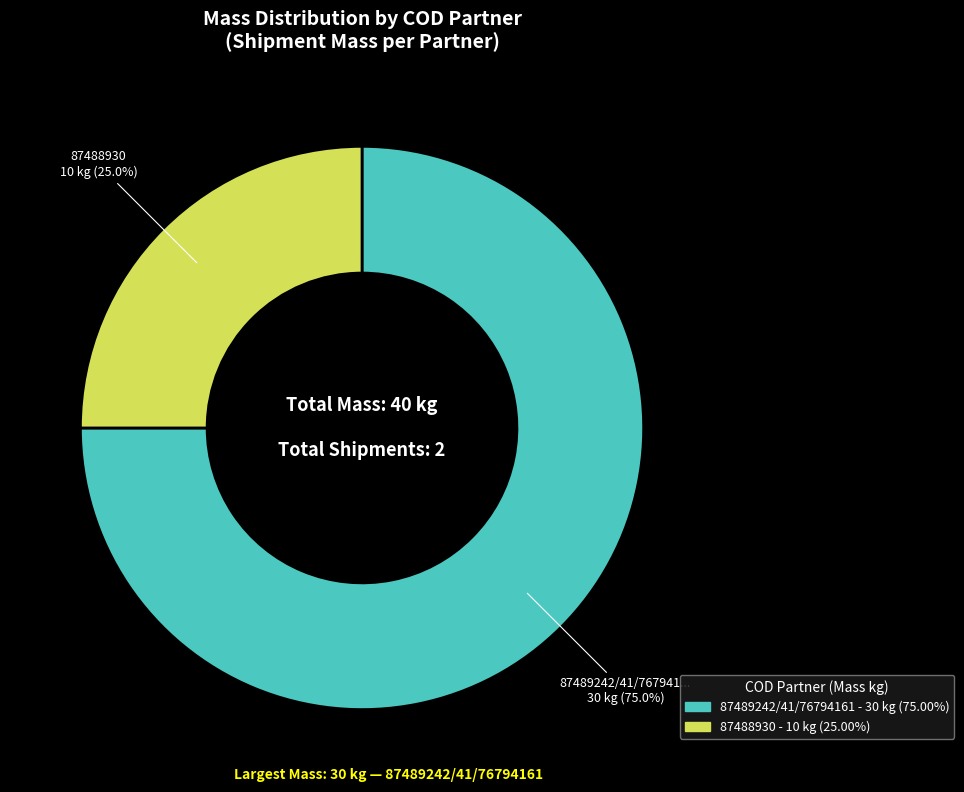

How many slices are in this pie chart?

2